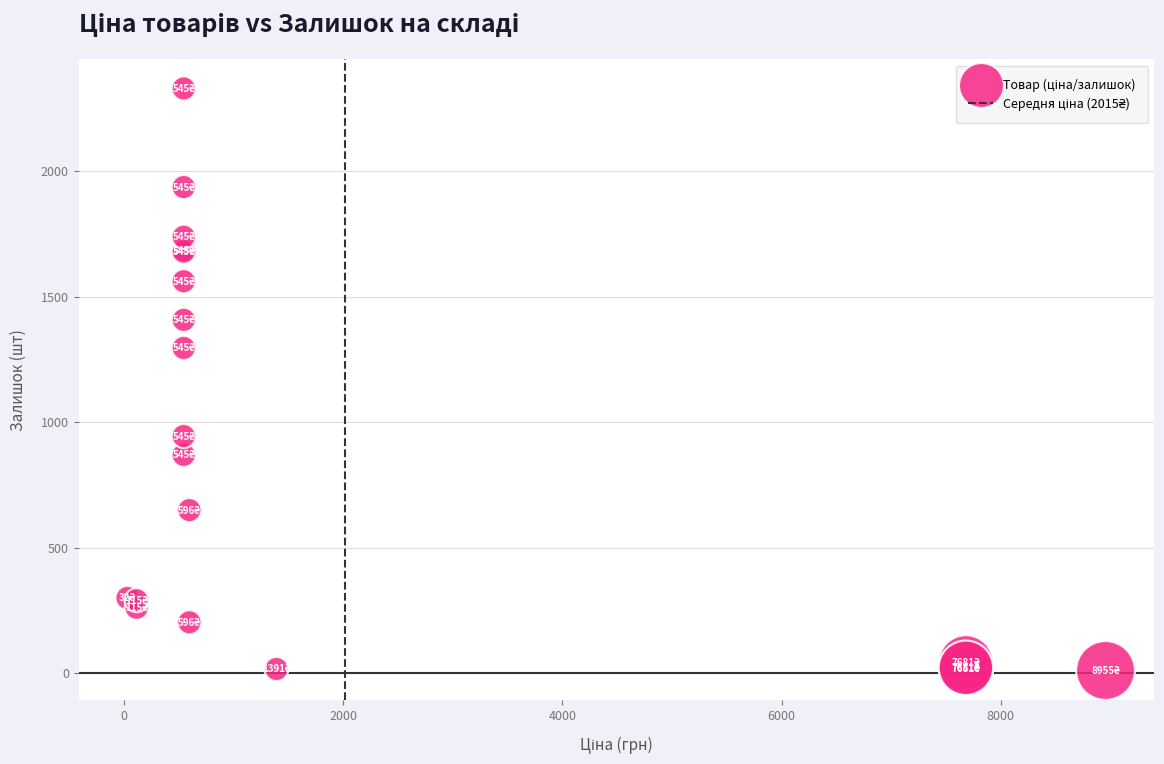

What Y value in the scatter plot is closest to 1169?

1295